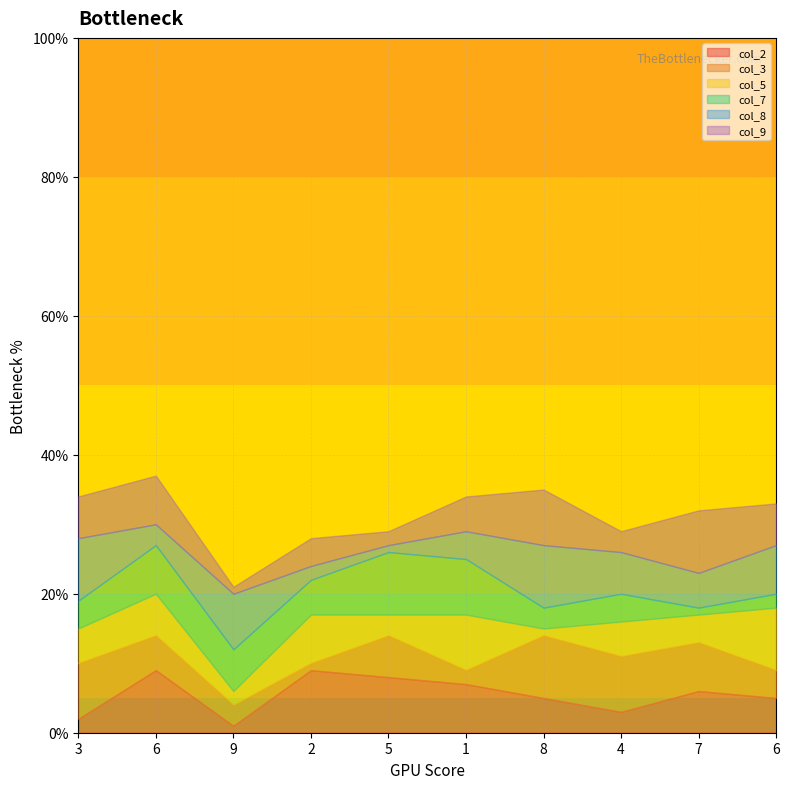

What is the lowest value of the col_2 series?

1